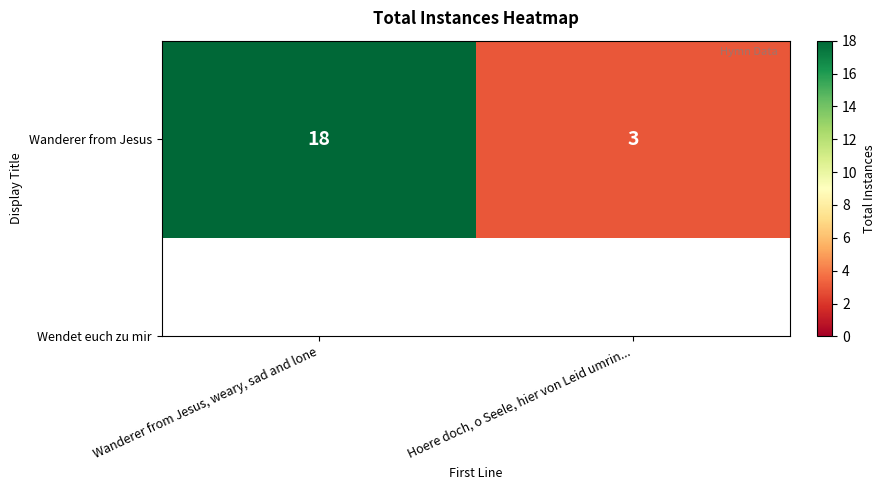

What is the change in value from Wanderer from Jesus, weary, sad and lone to Hoere doch, o Seele, hier von Leid umrin...?

-15